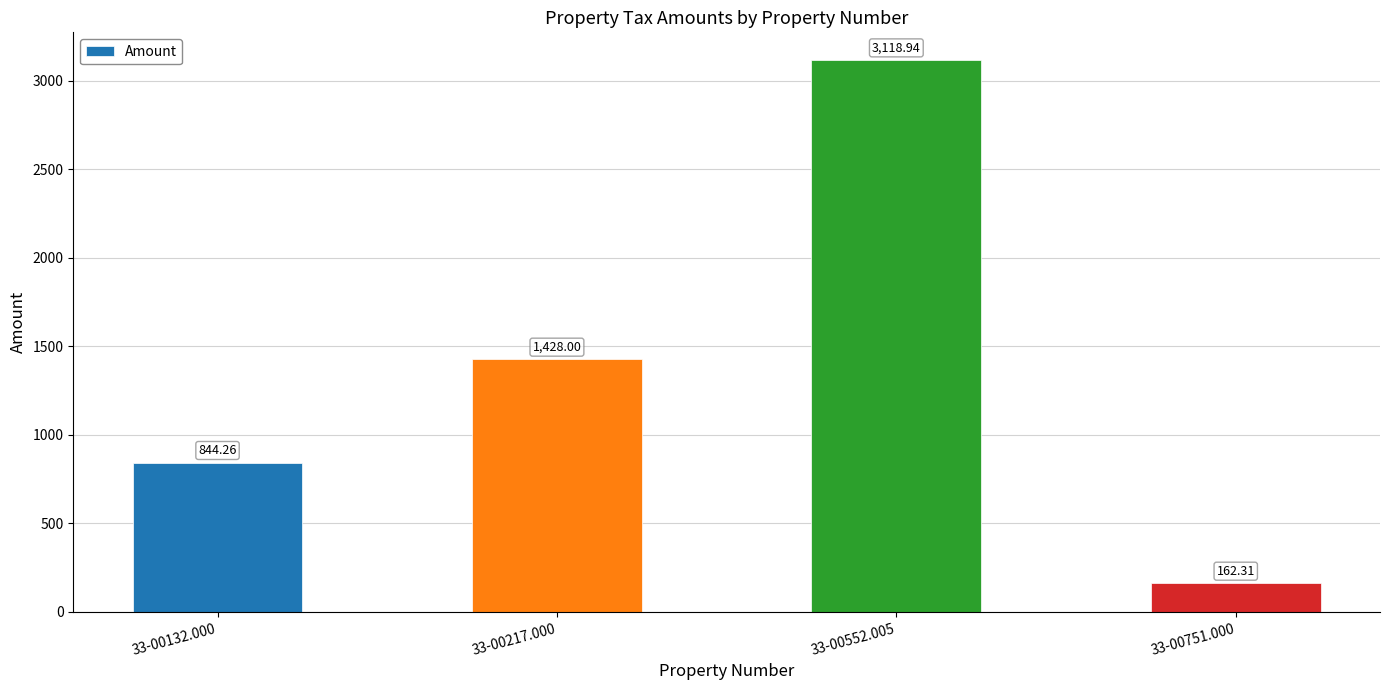

List the labels in order of value, smallest first.

33-00751.000, 33-00132.000, 33-00217.000, 33-00552.005